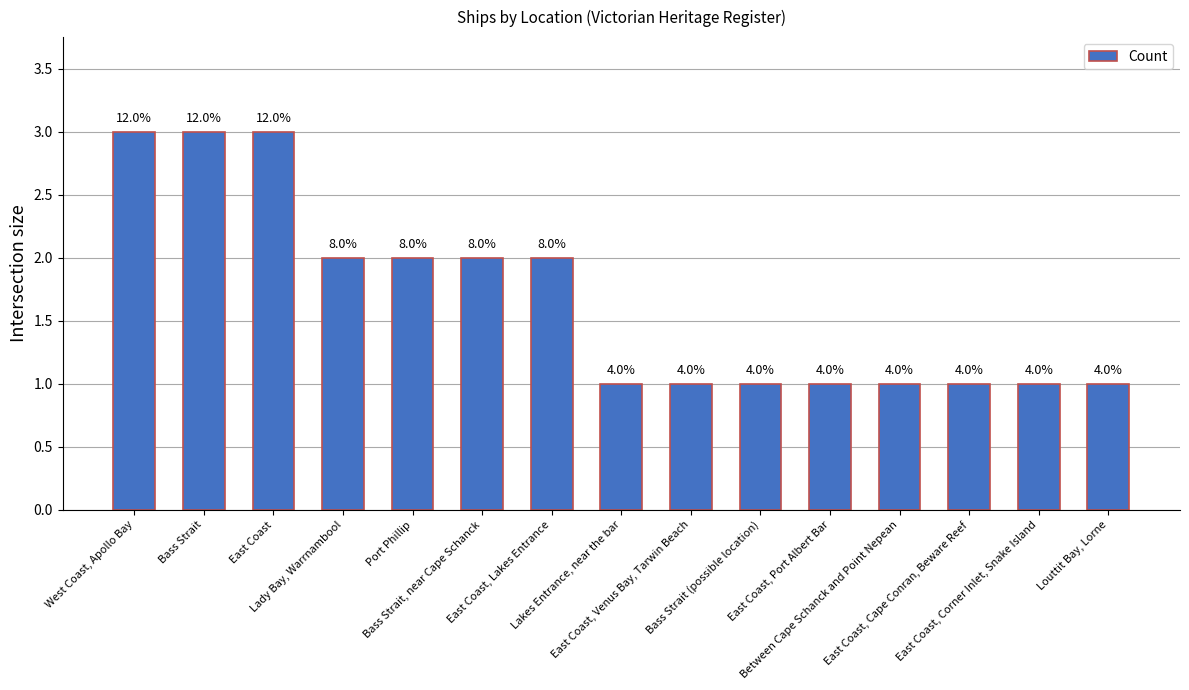

The value at Bass Strait (possible location) is 1. True or false?

True